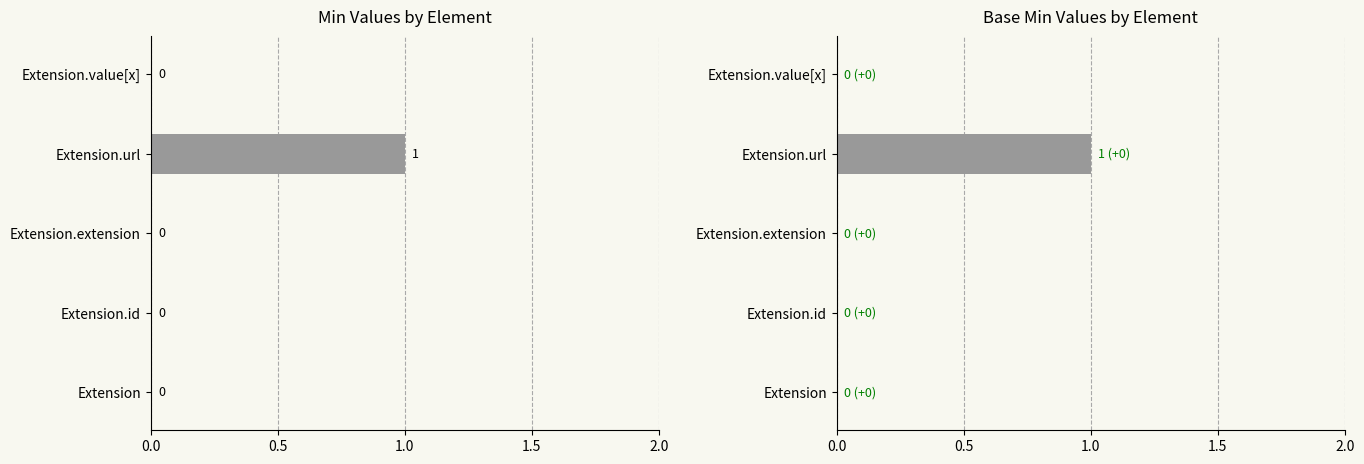

Is the value of Base Min at Extension greater than the value of Min at Extension.id?

No